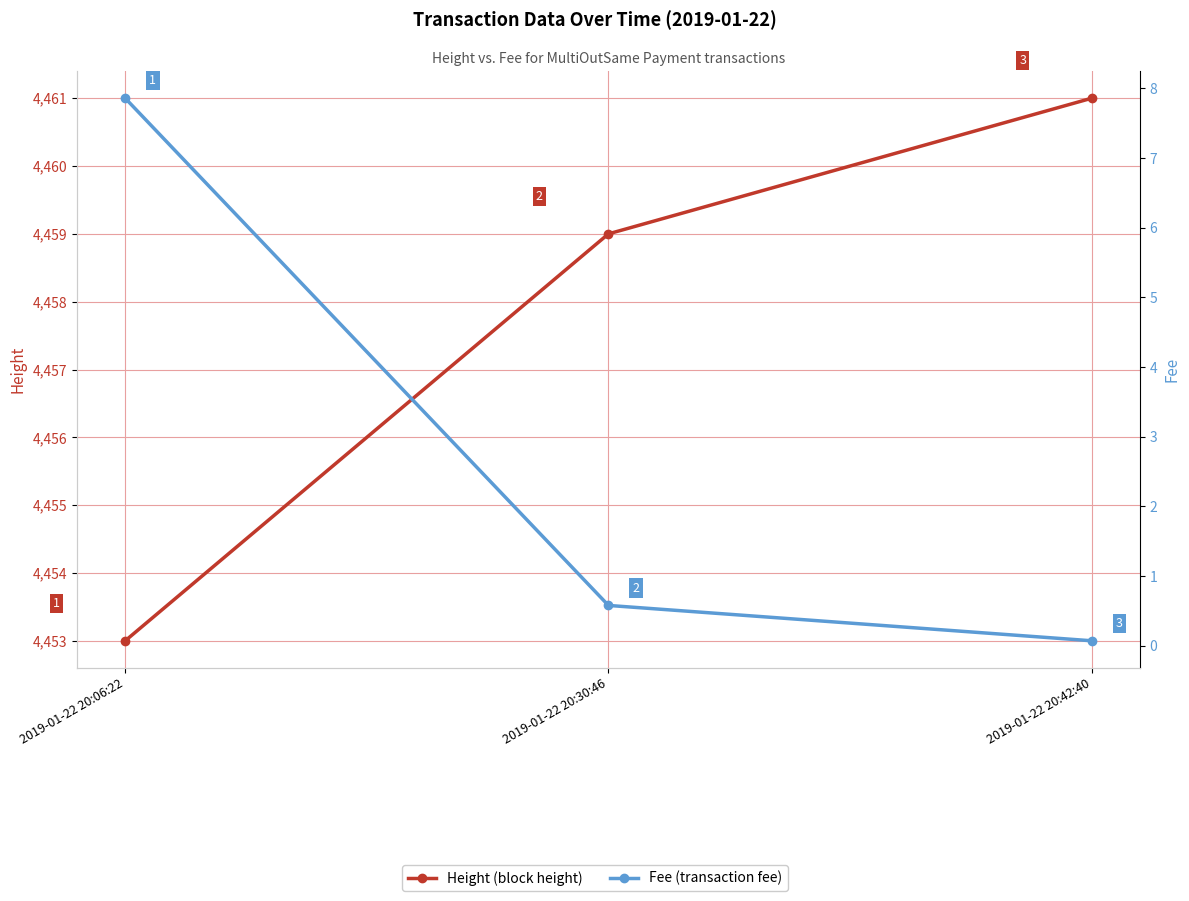

What is the label of the 2nd point from the right?

2019-01-22 20:30:46